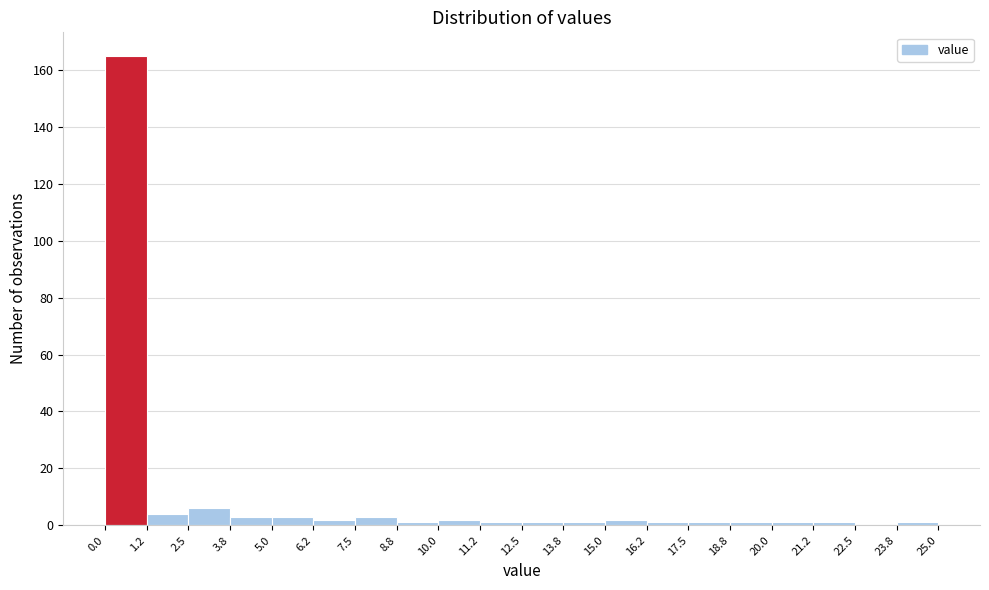

How tall is the bar that spans 15.0 to 16.2 on the x-axis? The values are not printed on the chart, so give them approximately, as read against the axis.

2